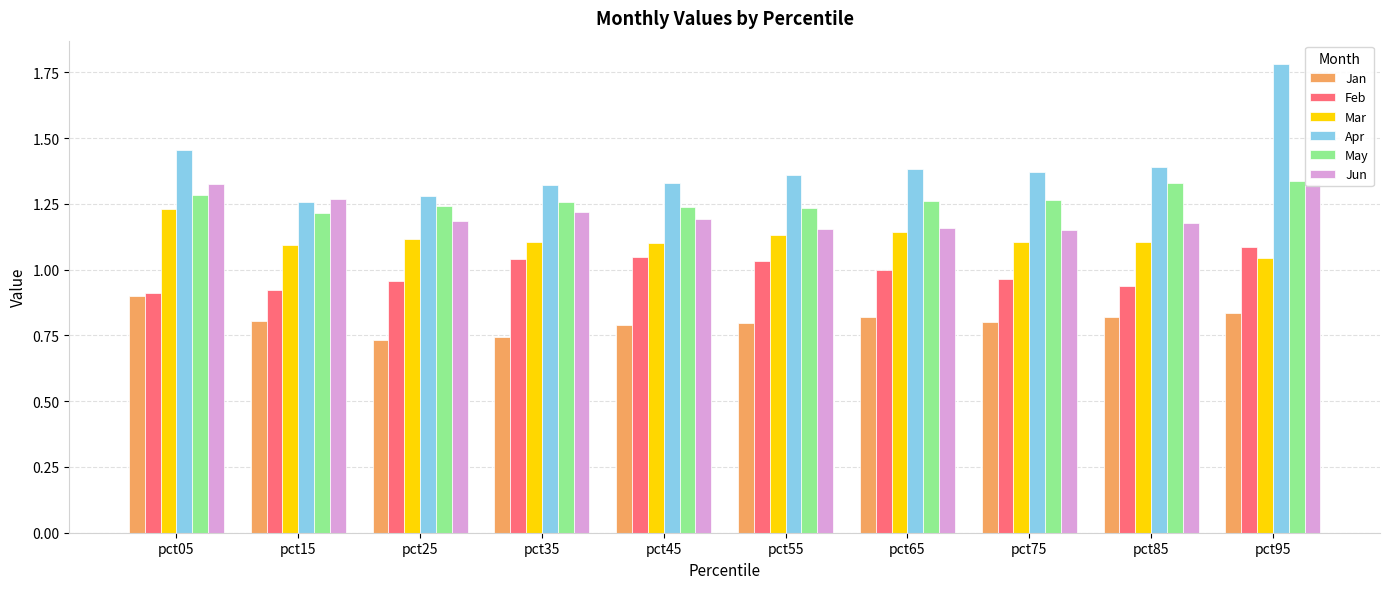

What are all the series names shown in the legend?

Jan, Feb, Mar, Apr, May, Jun